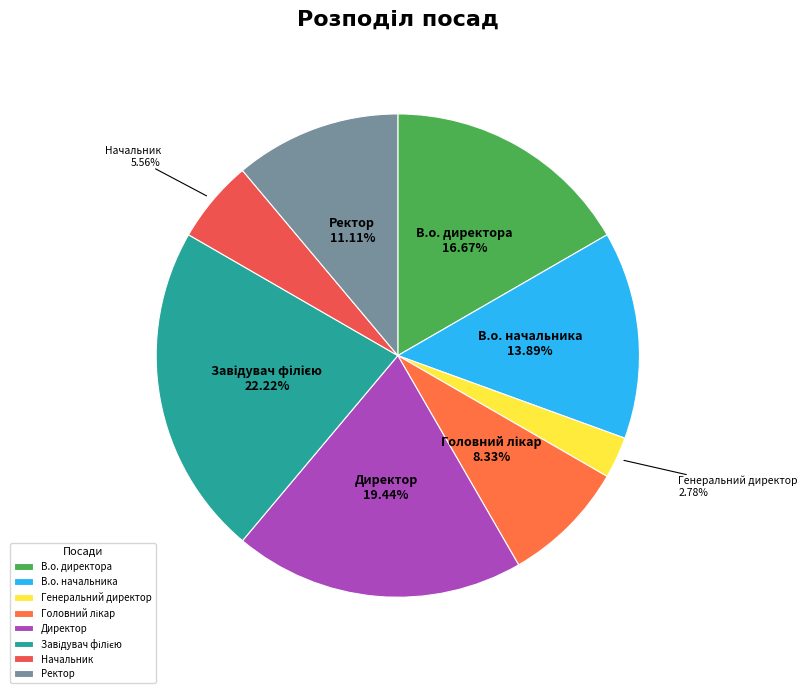

Count the number of slices in the pie.

8